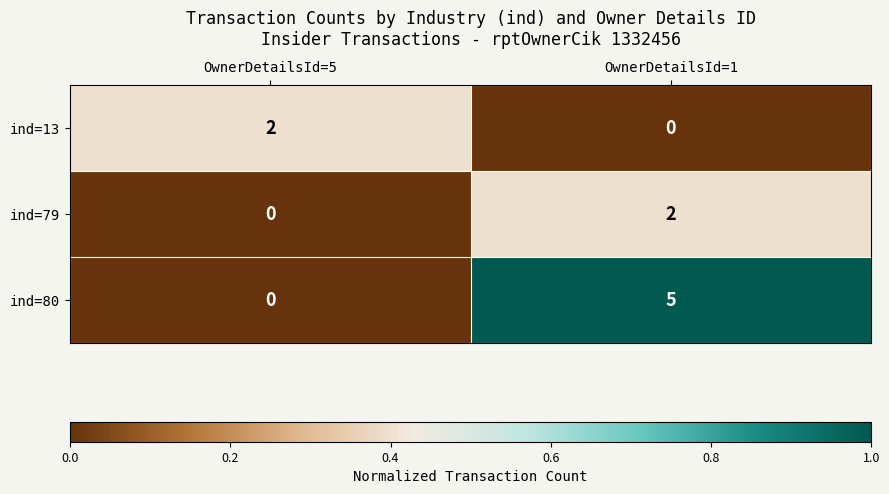

Is it true that ind=80 equals 3 at OwnerDetailsId=5?

False